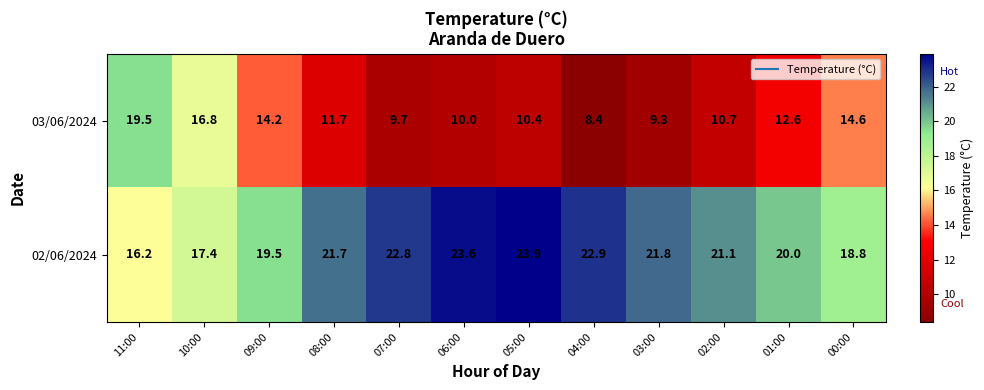

Count the number of data series in this chart.

2